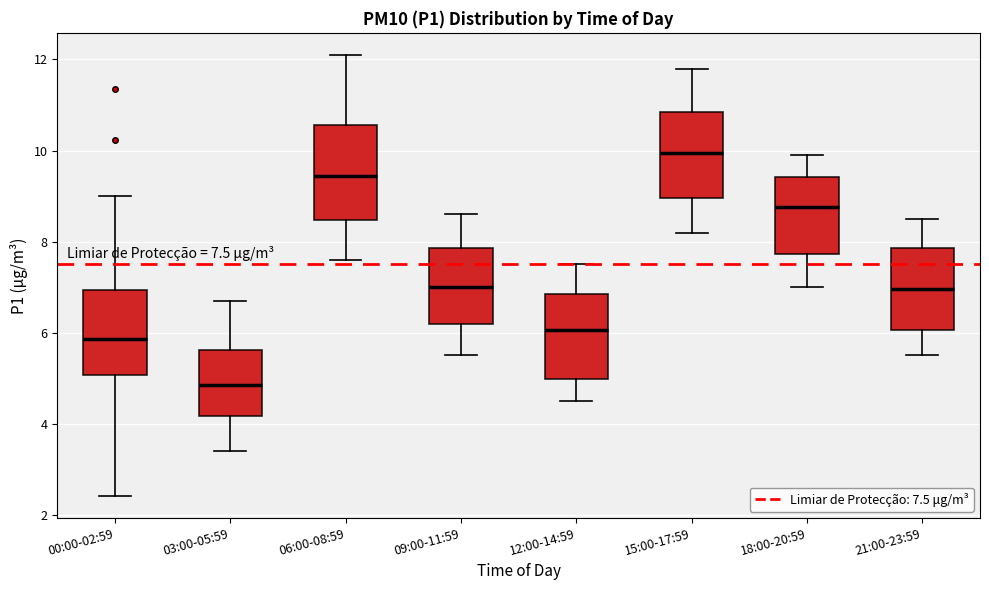

Which box has the lowest median line?

03:00-05:59